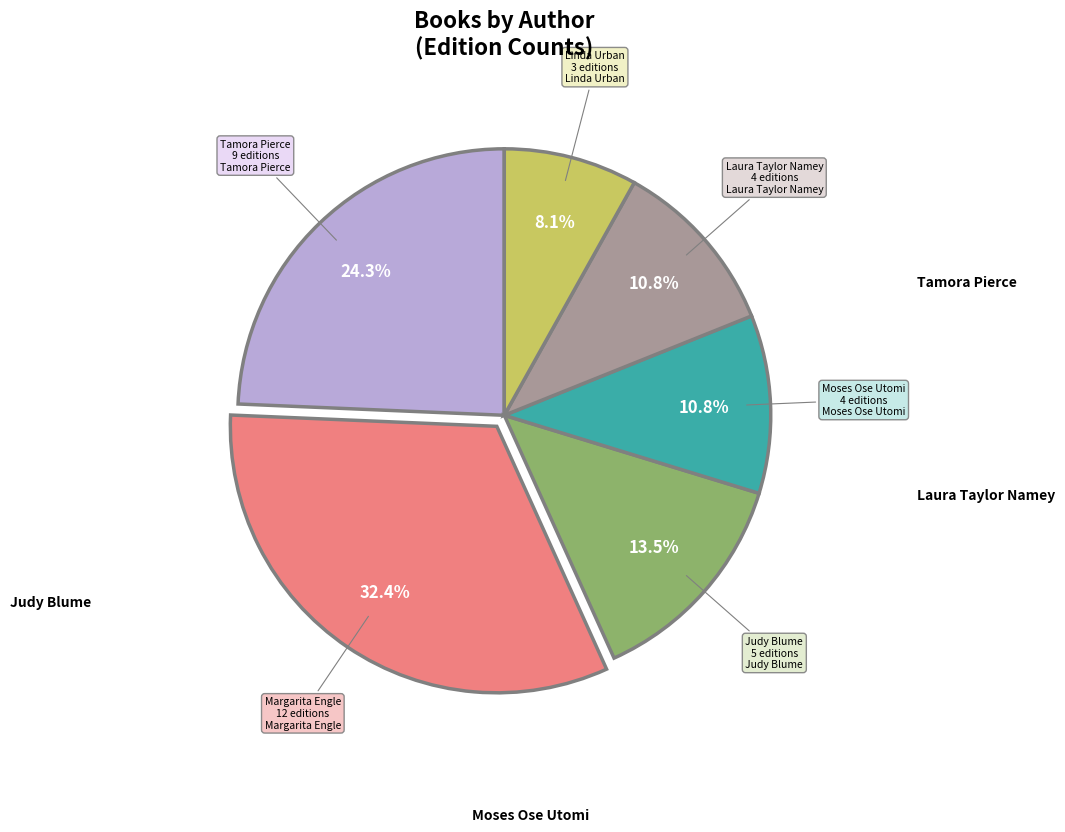

To the nearest percent, what is the average slice percentage?

17%